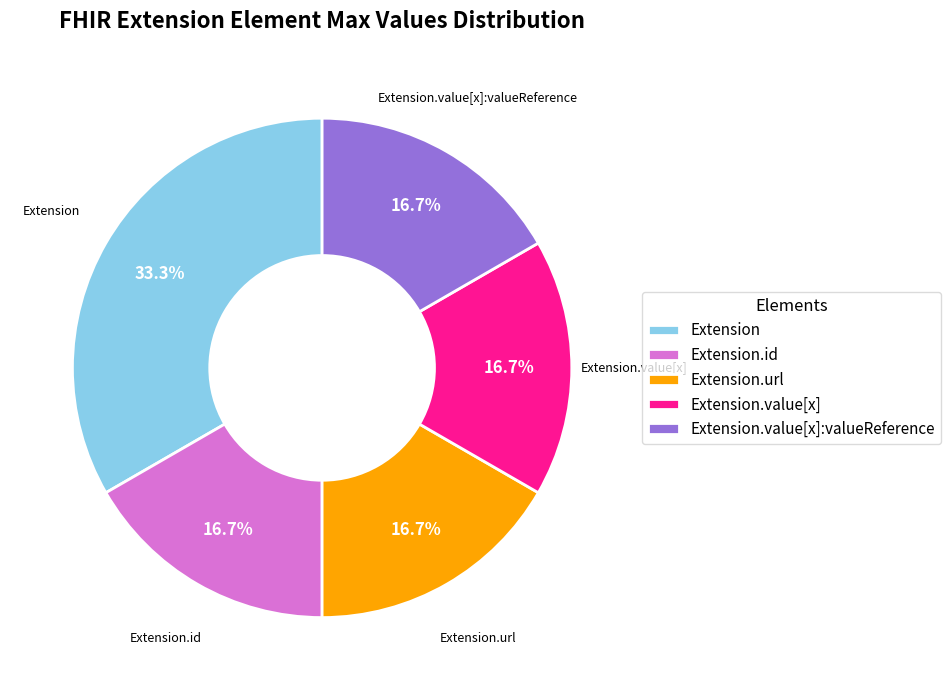

To the nearest percent, what is the average slice percentage?

20%